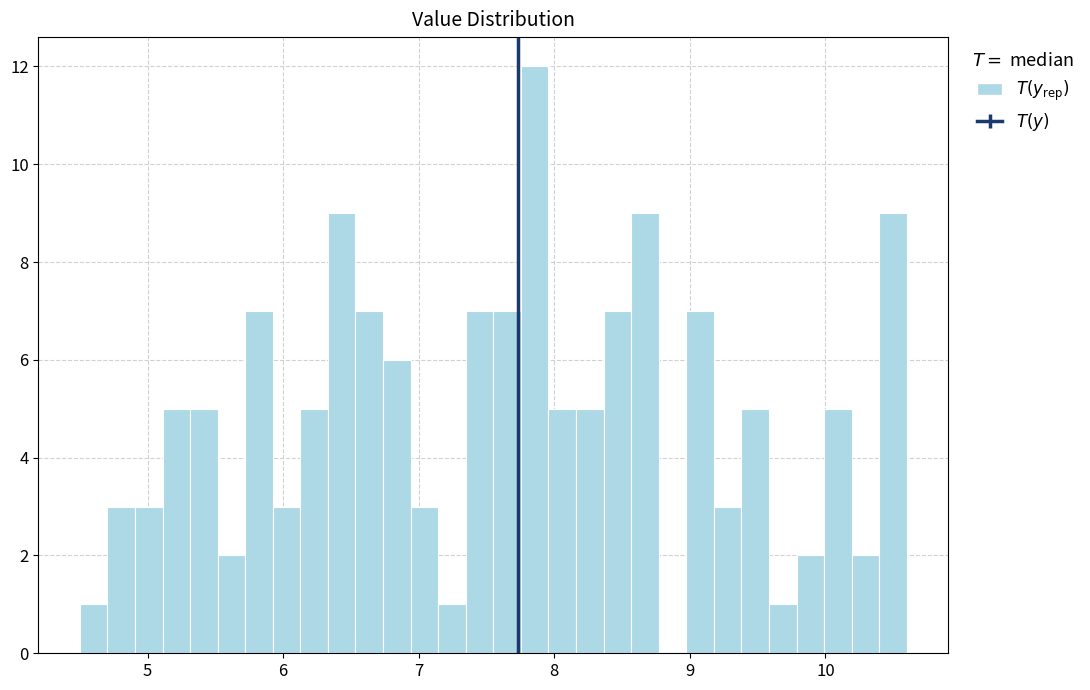

Around what value on the x-axis is the tallest bar? Give the approximate position of its centre, as read against the axis.

7.9